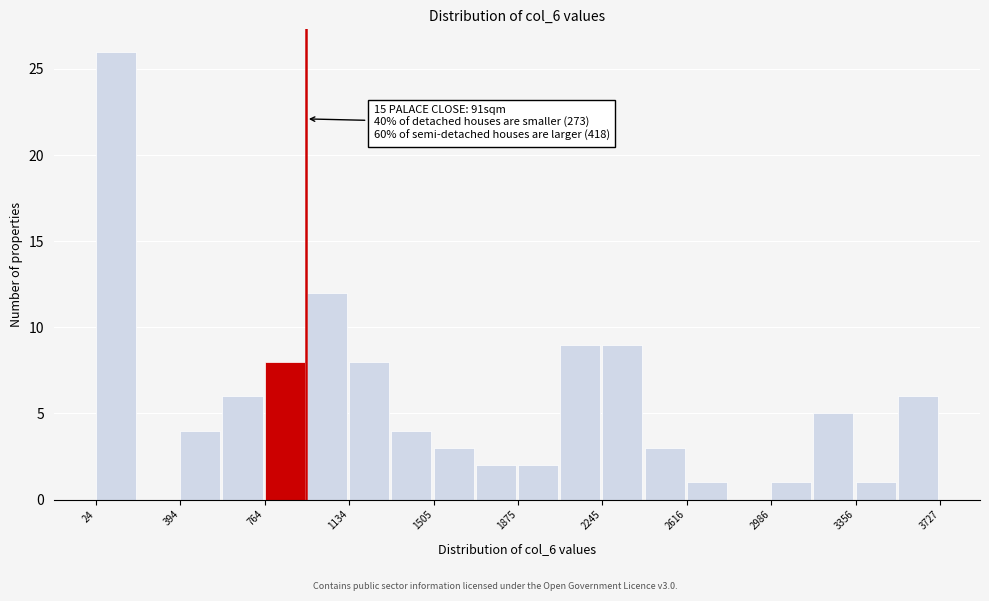

Around what value on the x-axis is the tallest bar? Give the approximate position of its centre, as read against the axis.

100